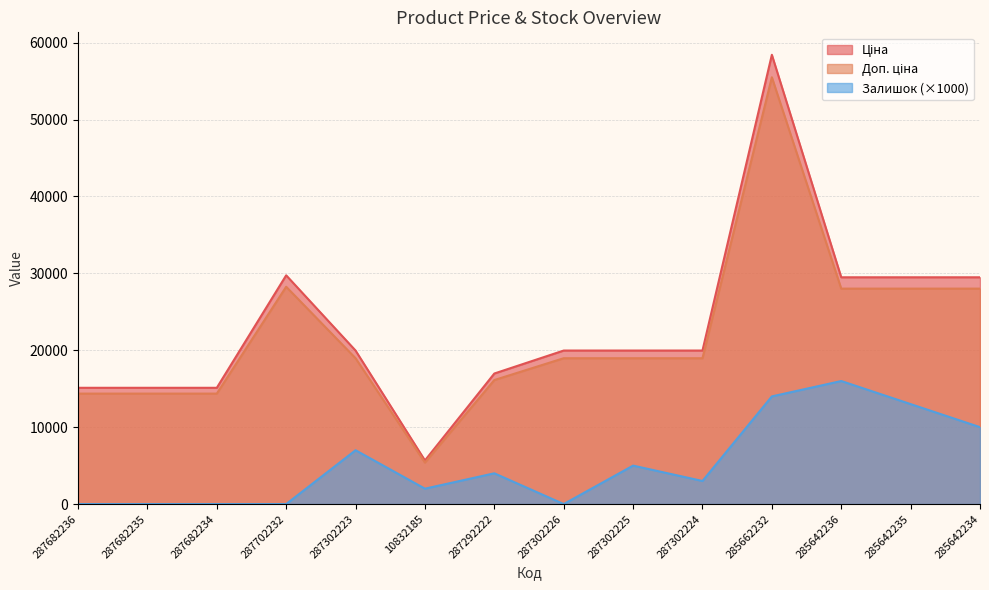

At which label does Ціна first exceed 19964?

287702232